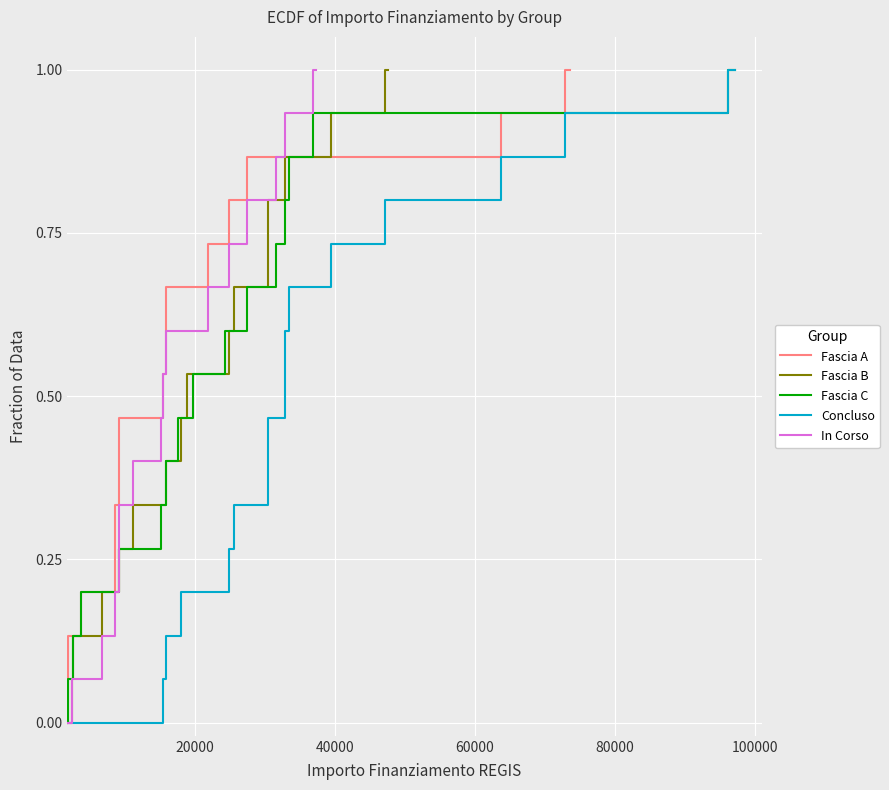

How many data points does each series have?

17